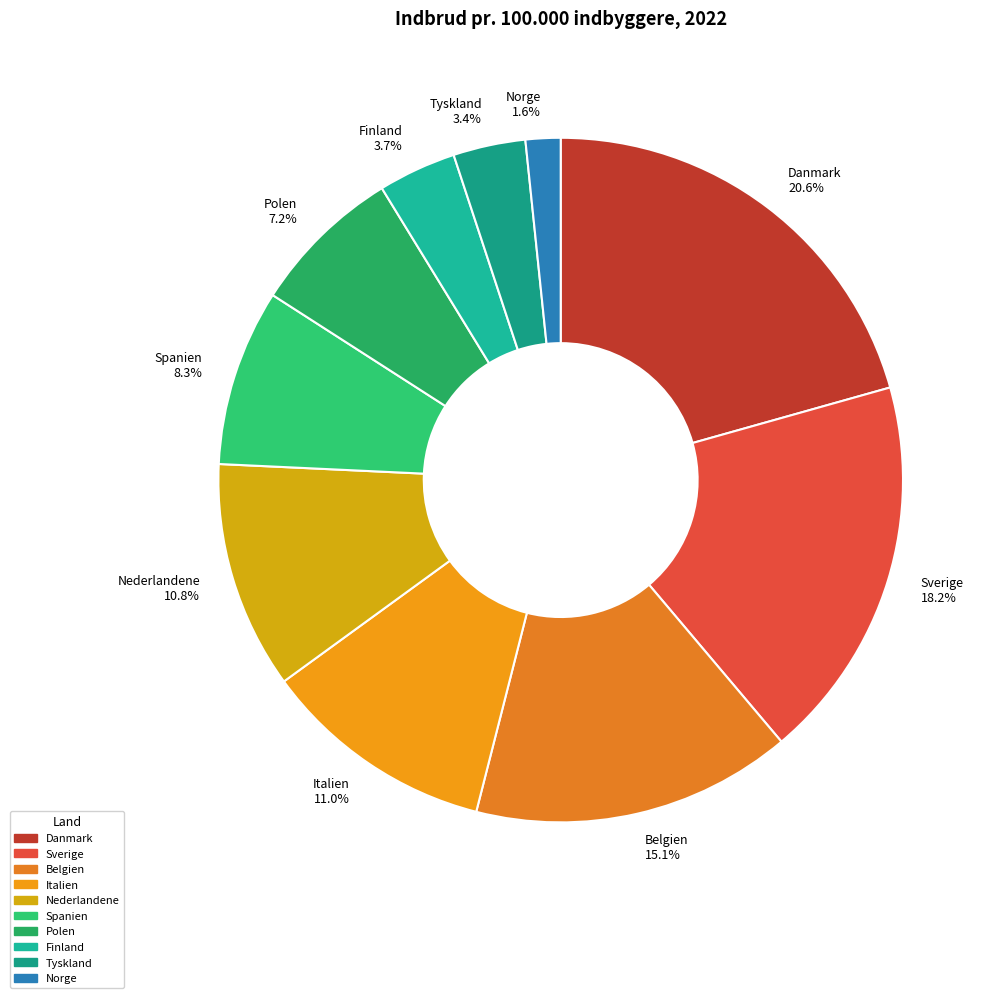

To the nearest percent, what is the difference between the Polen and Norge slice percentages?

6%